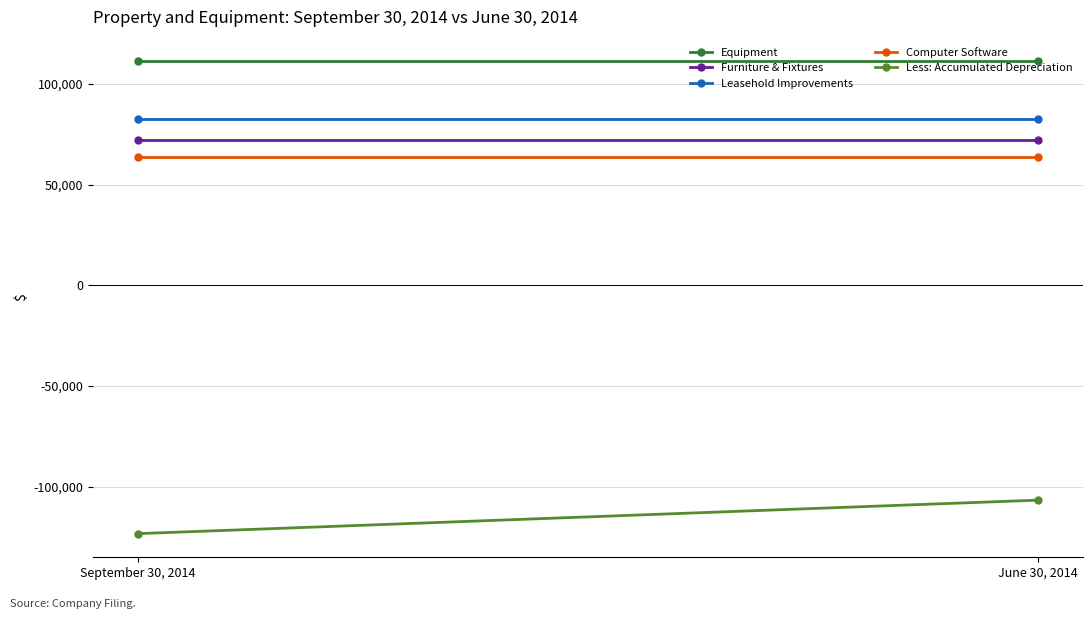

At which label does Less: Accumulated Depreciation reach its minimum?

September 30, 2014